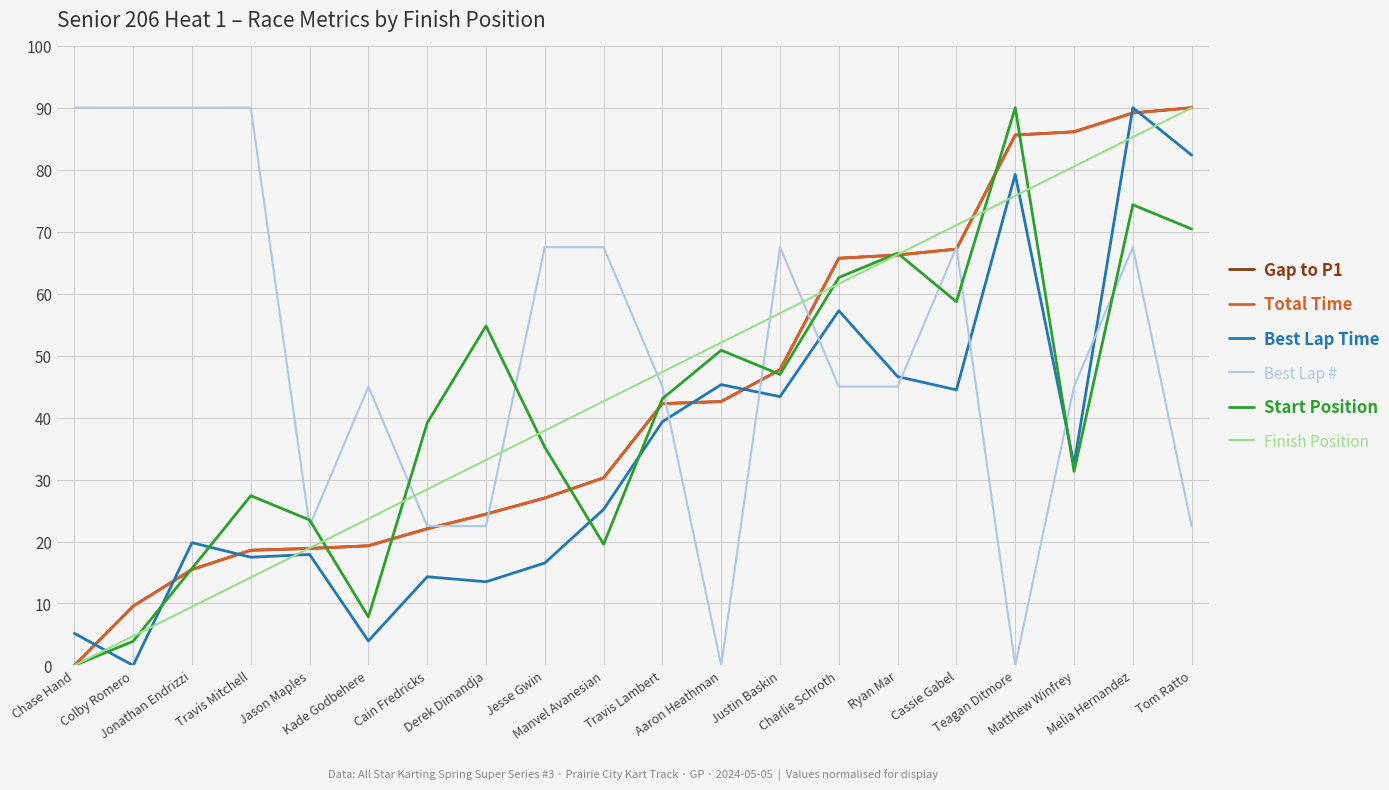

Does the chart display data point markers on the line(s)?

No